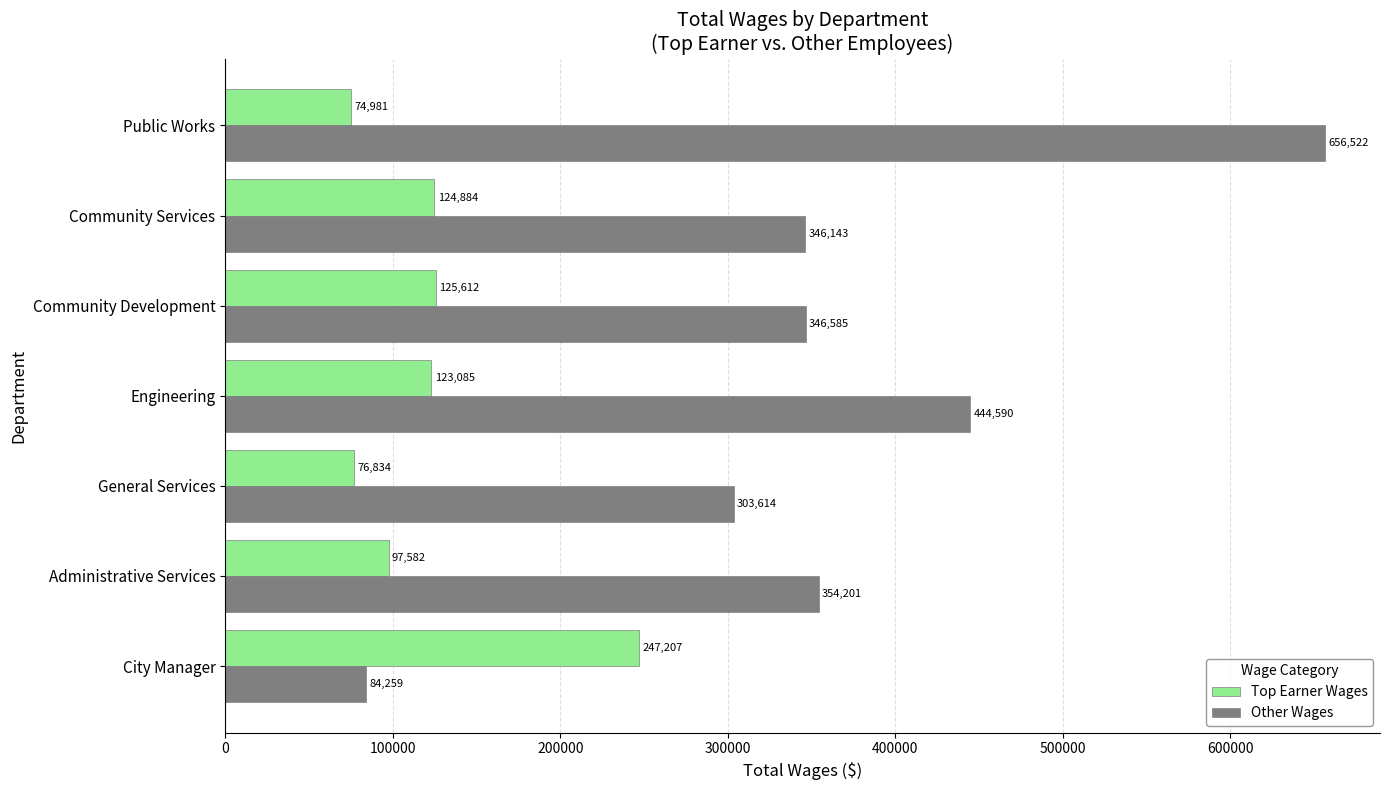

Is it true that Top Earner Wages equals 41013 at General Services?

False